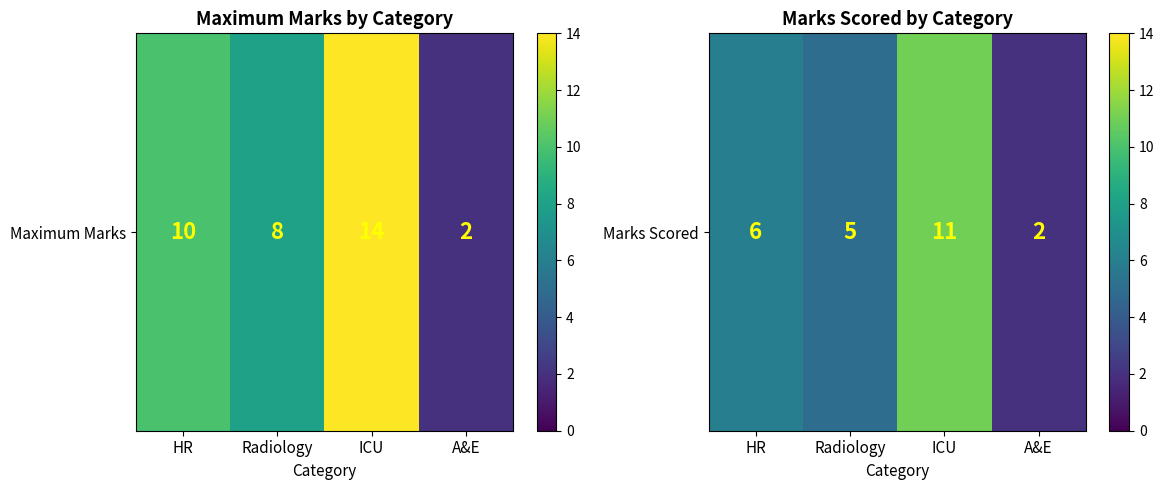

At which label is the value closest to 6?

HR